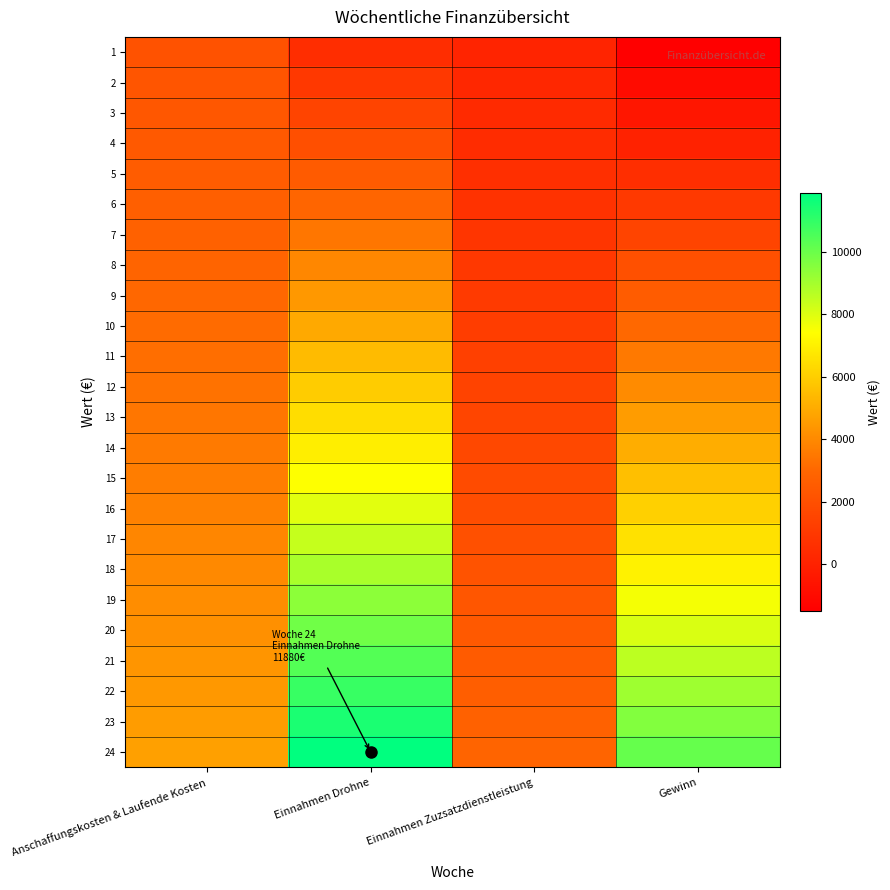

Rank the series by their maximum value, from highest to lowest.

24, 23, 22, 21, 20, 19, 18, 17, 16, 15, 14, 13, 12, 11, 10, 9, 8, 7, 6, 5, 4, 3, 2, 1